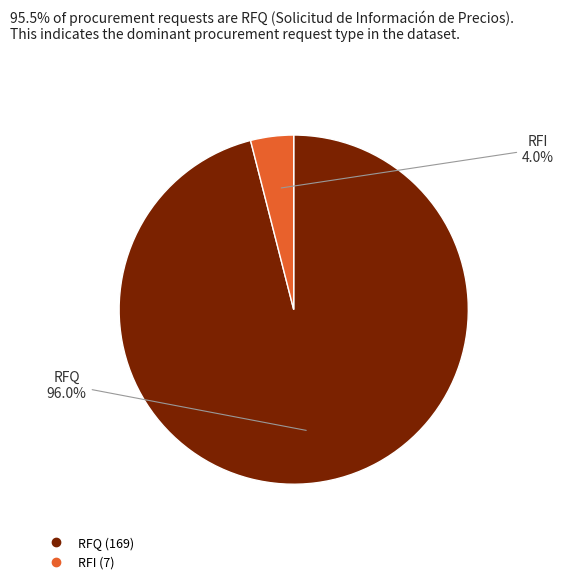

What is the majority slice?

RFQ